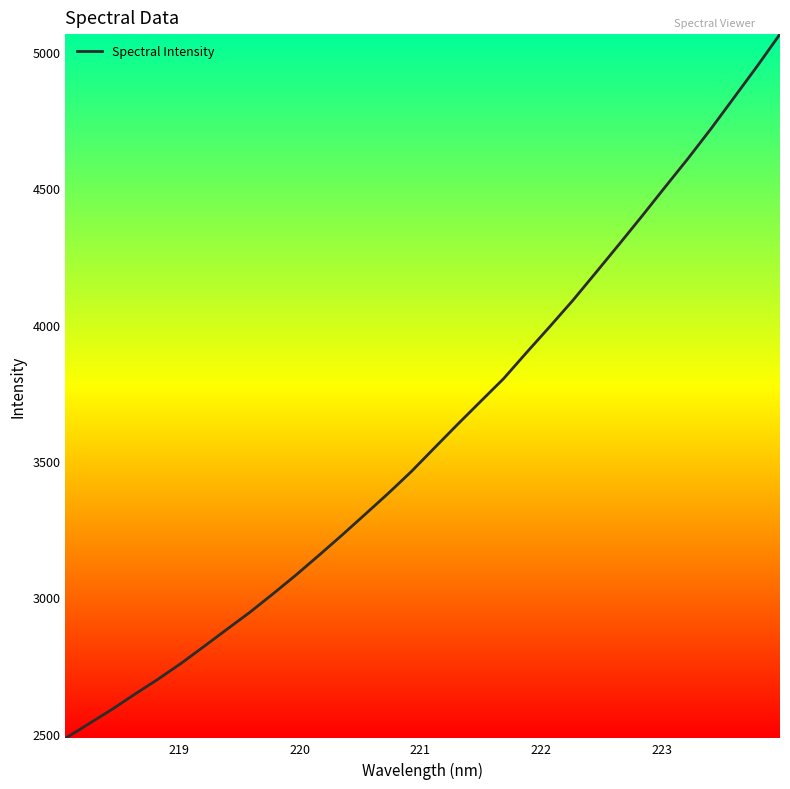

What is the difference between the maximum and minimum values?

2580.6